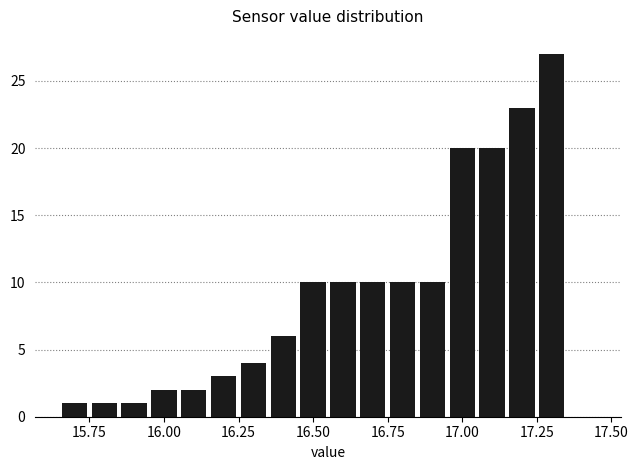

Around what value on the x-axis is the tallest bar? Give the approximate position of its centre, as read against the axis.

17.30